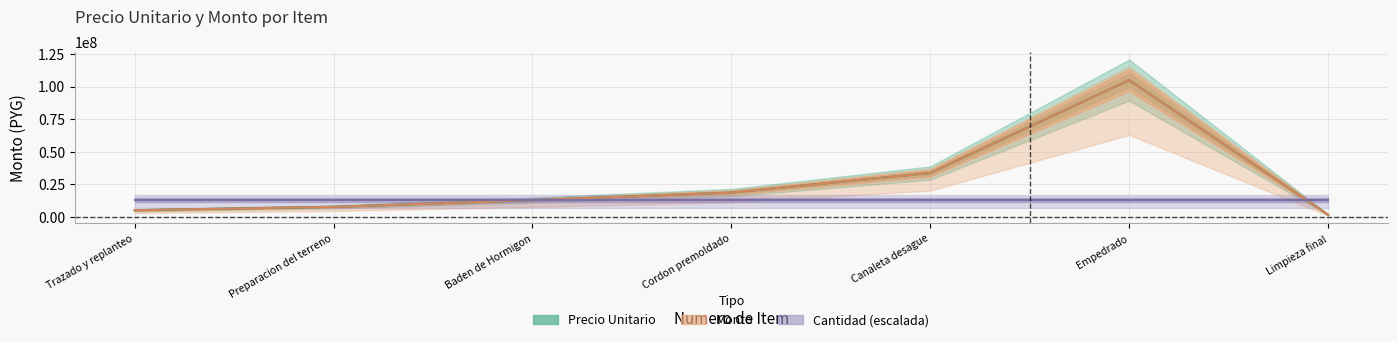

What is the total value across all series at Preparacion del terreno?

15600000